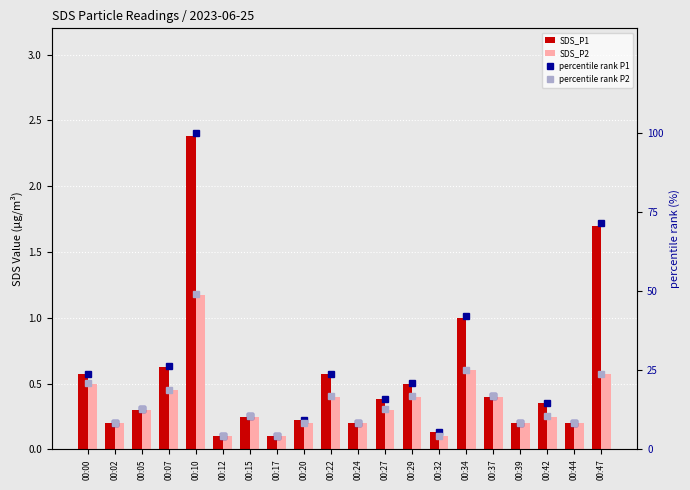

List the series in order of their peak value, lowest first.

SDS_P2, SDS_P1, percentile rank P2, percentile rank P1